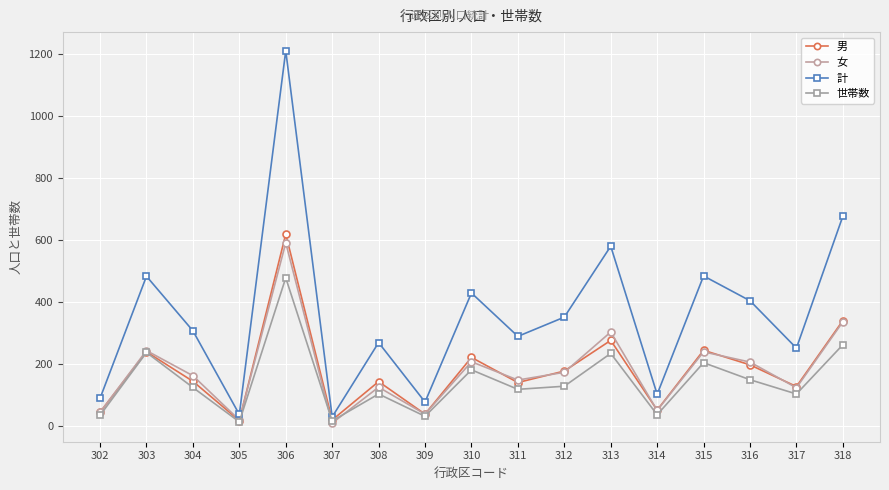

True or false: 世帯数 has more than 2 points higher than both neighbors.

True